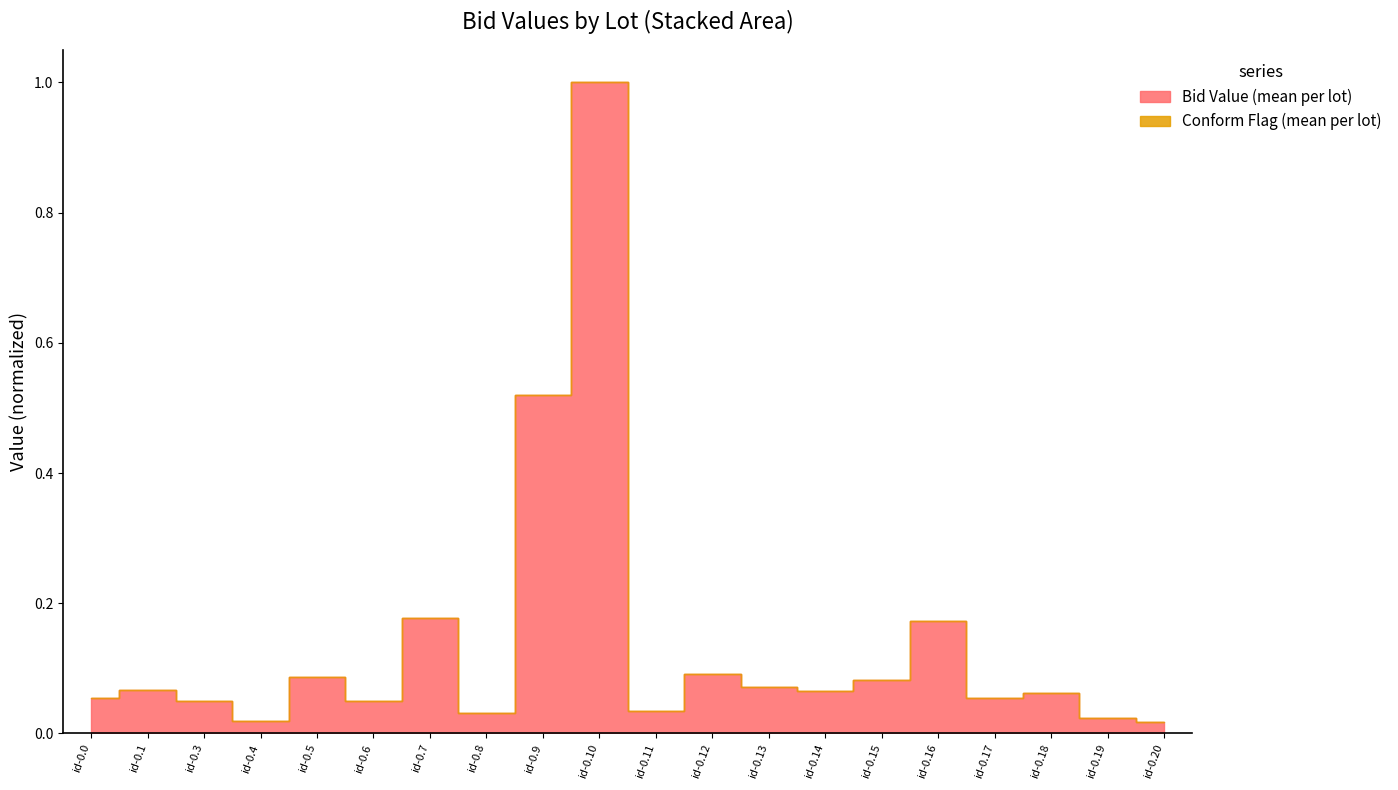

Reading right to left, what are all the values shown in this chart?

id-0.20=0.0	id-0.19=0.0	id-0.18=0.1	id-0.17=0.1	id-0.16=0.2	id-0.15=0.1	id-0.14=0.1	id-0.13=0.1	id-0.12=0.1	id-0.11=0.0	id-0.10=1.0	id-0.9=0.5	id-0.8=0.0	id-0.7=0.2	id-0.6=0.0	id-0.5=0.1	id-0.4=0.0	id-0.3=0.0	id-0.1=0.1	id-0.0=0.1